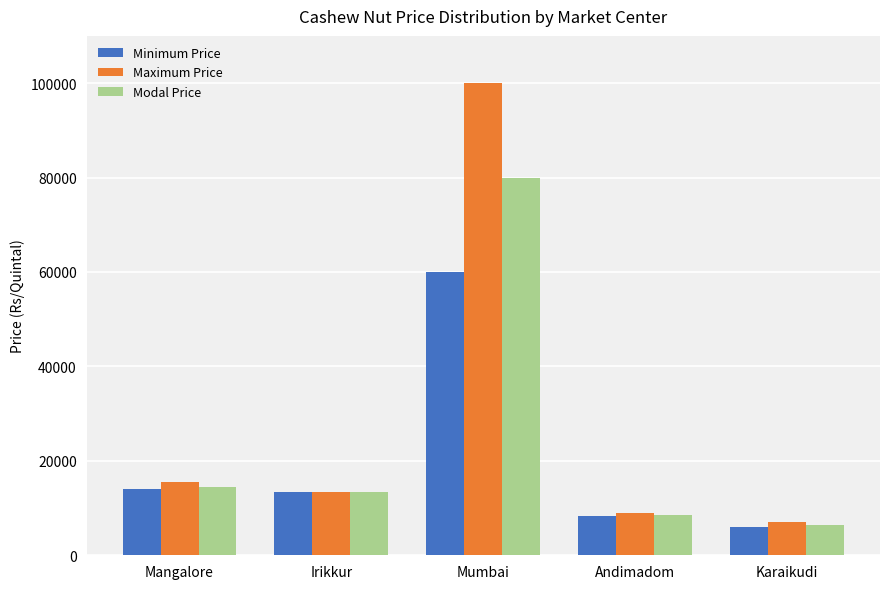

Which series has the largest total across all categories?

Maximum Price